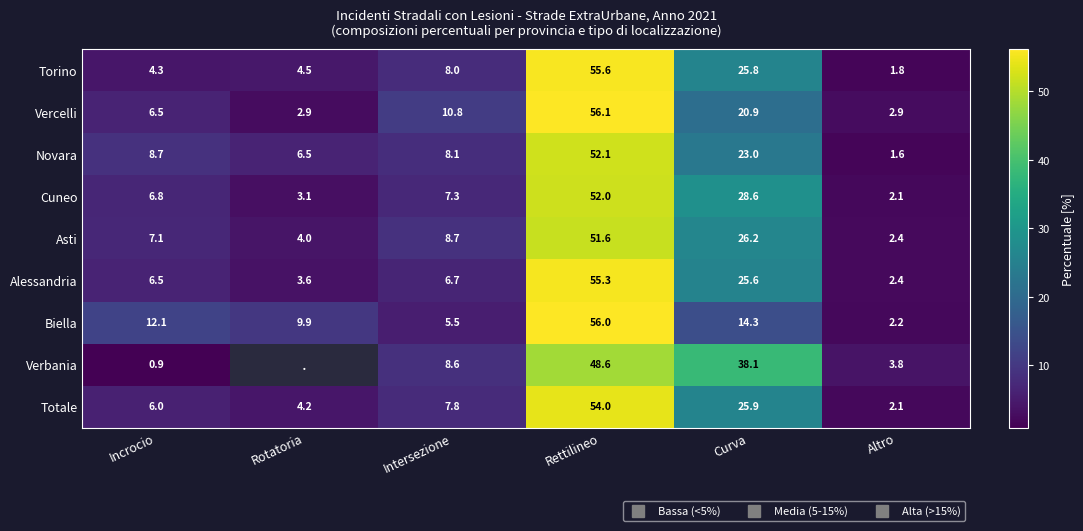

What is the difference between the Totale values at Intersezione and Rotatoria?

3.5